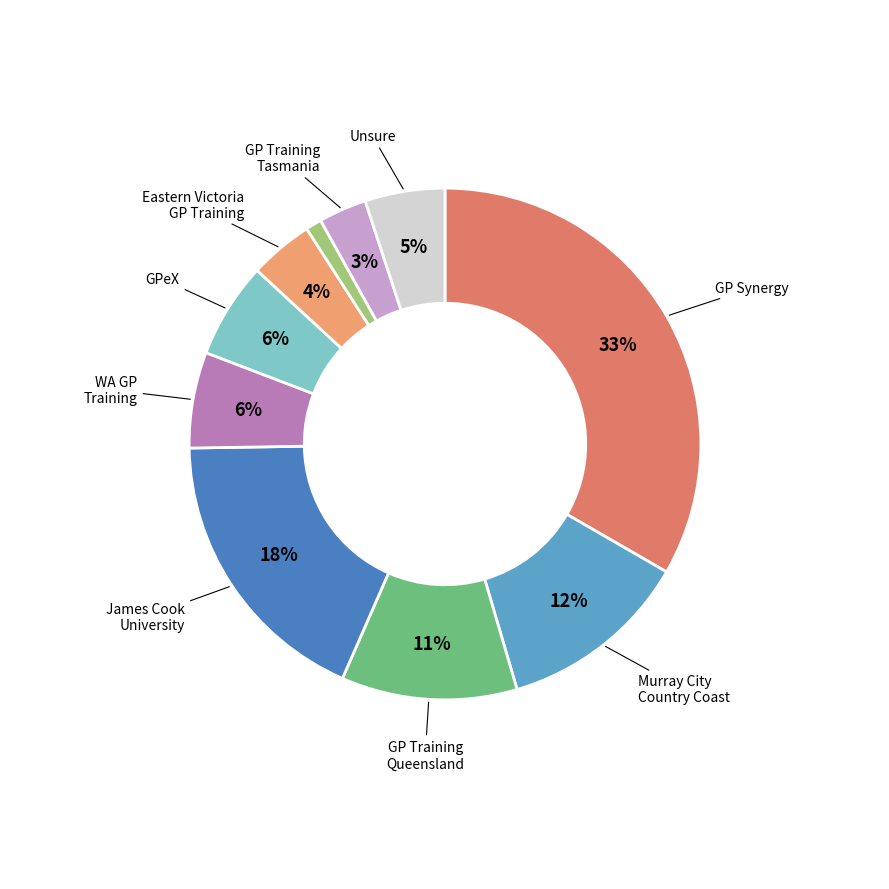

To the nearest percent, what is the difference between the largest and smallest slice percentages?

32%